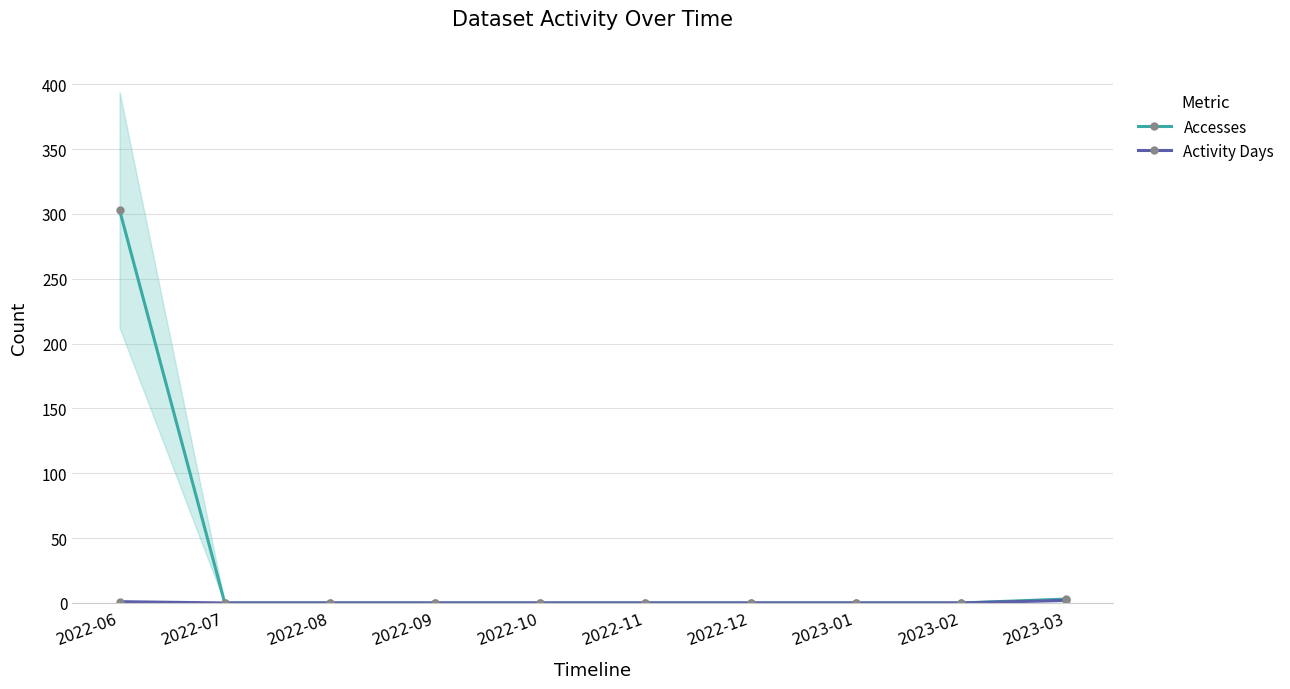

Which series has the largest range (max minus min)?

Accesses